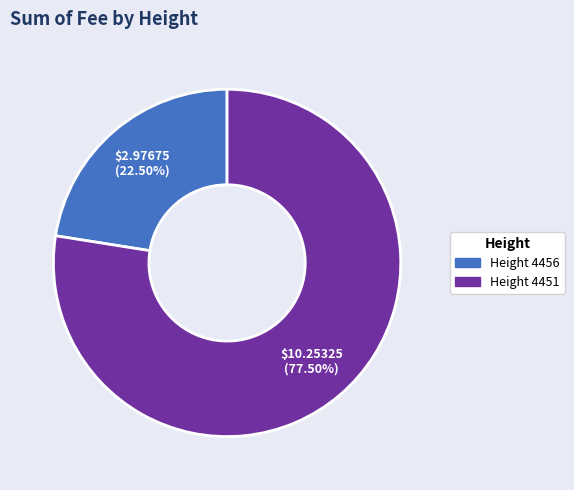

Is there any slice that represents more than half of the pie?

Yes